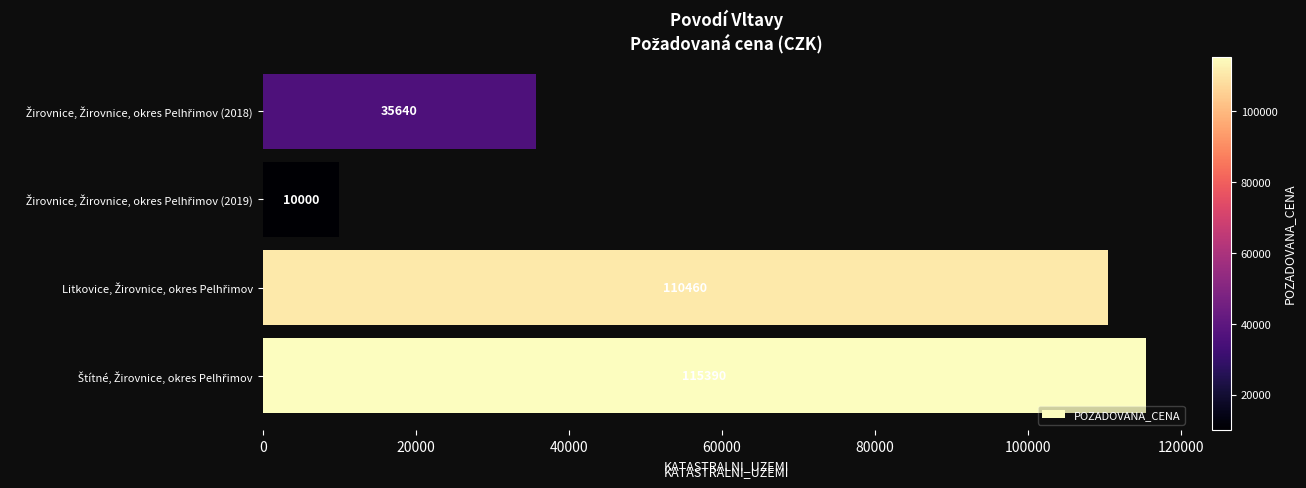

What is the difference between the maximum and minimum values?

105390